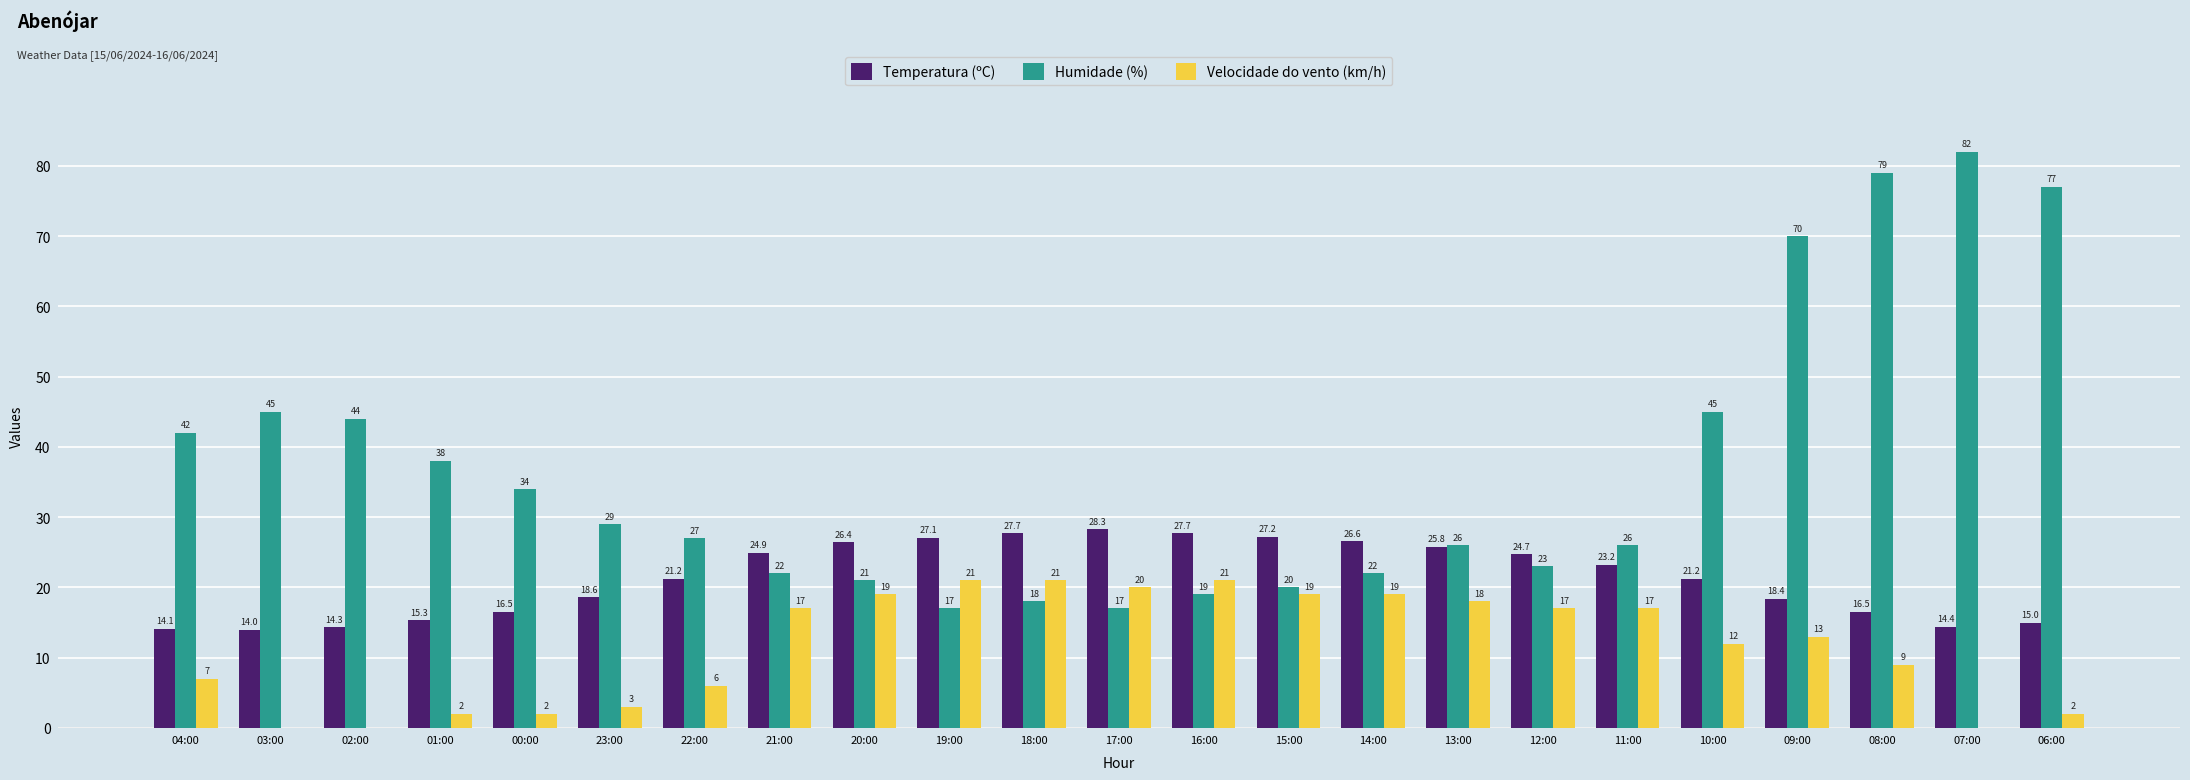

What is the approximate value of Humidade (%) at 08:00?

79.0